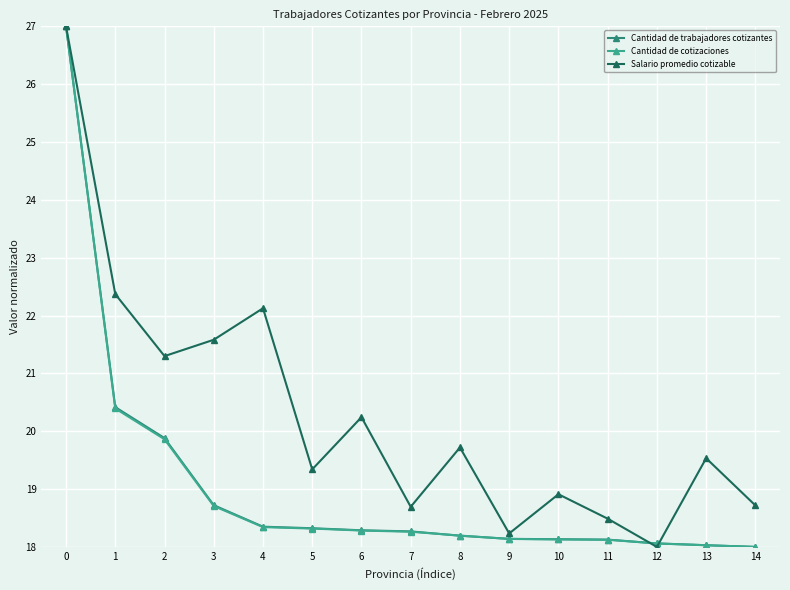

What is the sum of all Cantidad de trabajadores cotizantes values?

285.9